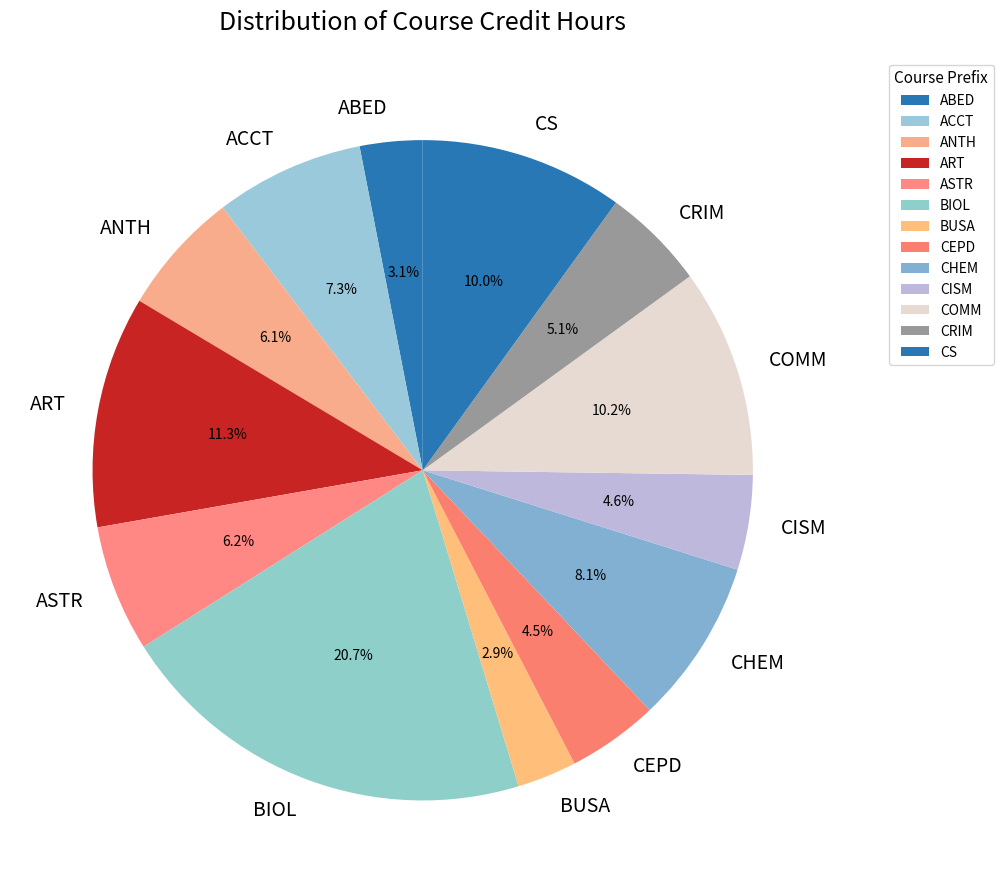

To the nearest percent, what percentage of the pie is CISM?

5%